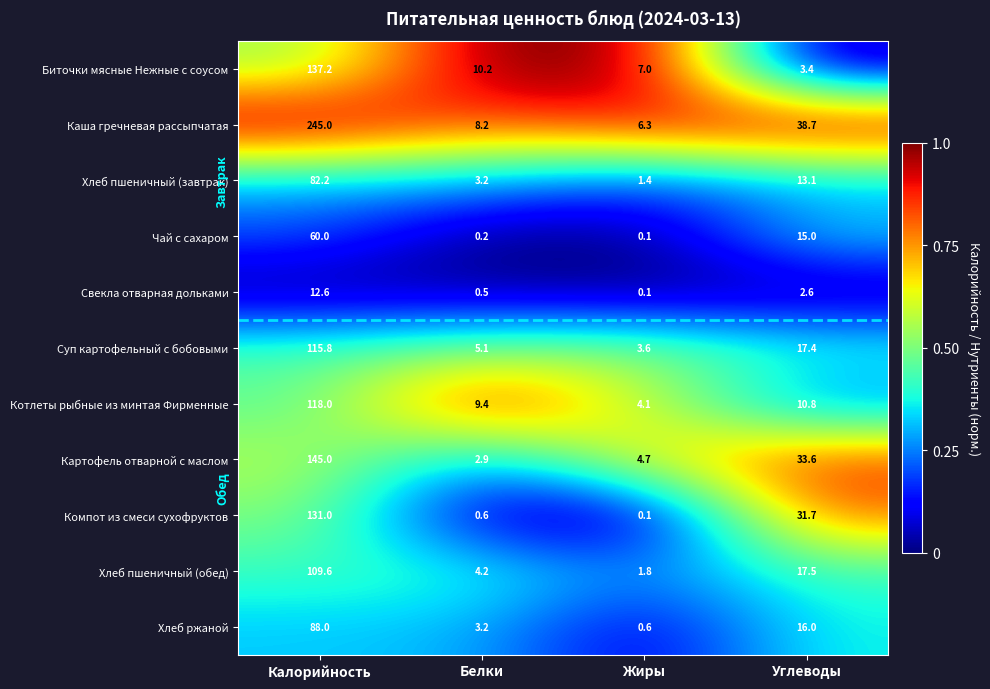

Which label corresponds to the smallest value in the chart?

Жиры